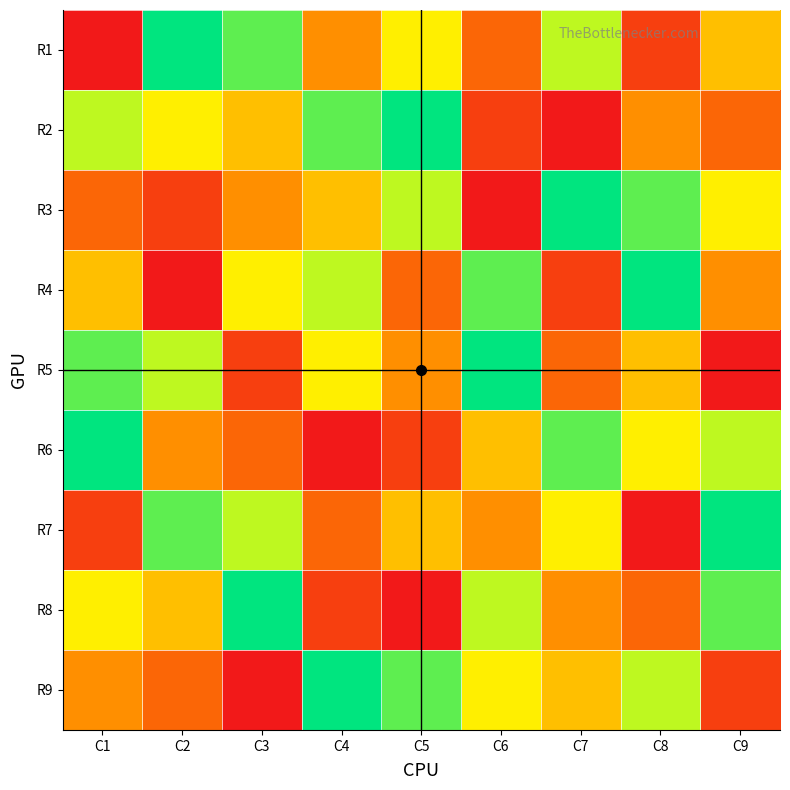

What is the difference between the highest and lowest values at C3?

8